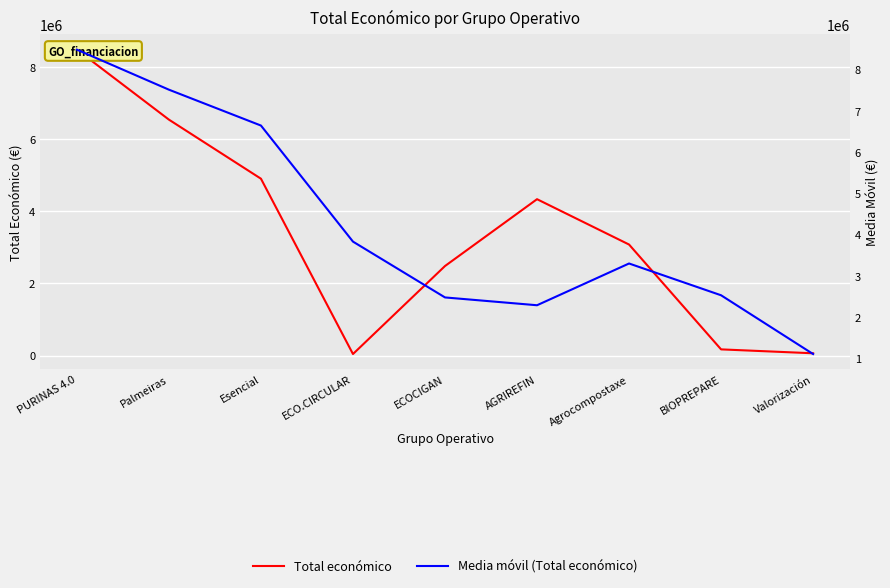

What is the difference between the maximum and minimum values in the Media móvil (Total económico) series?

7379860.0